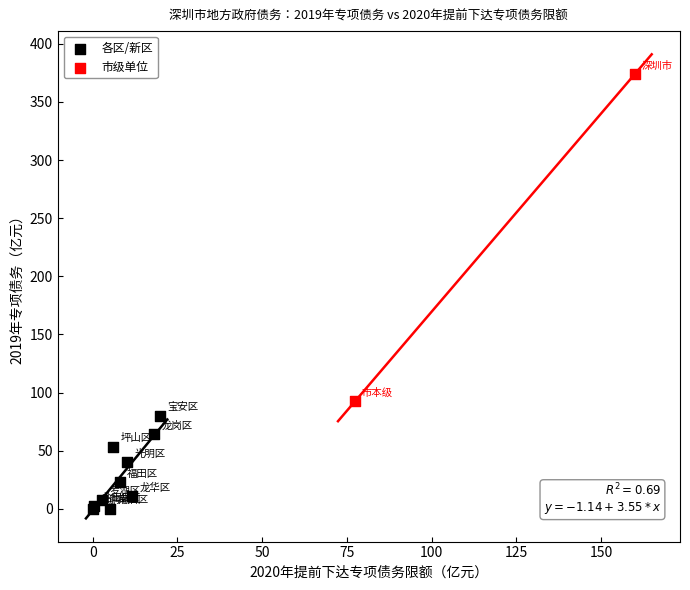

Which series contains the highest Y value?

市级单位